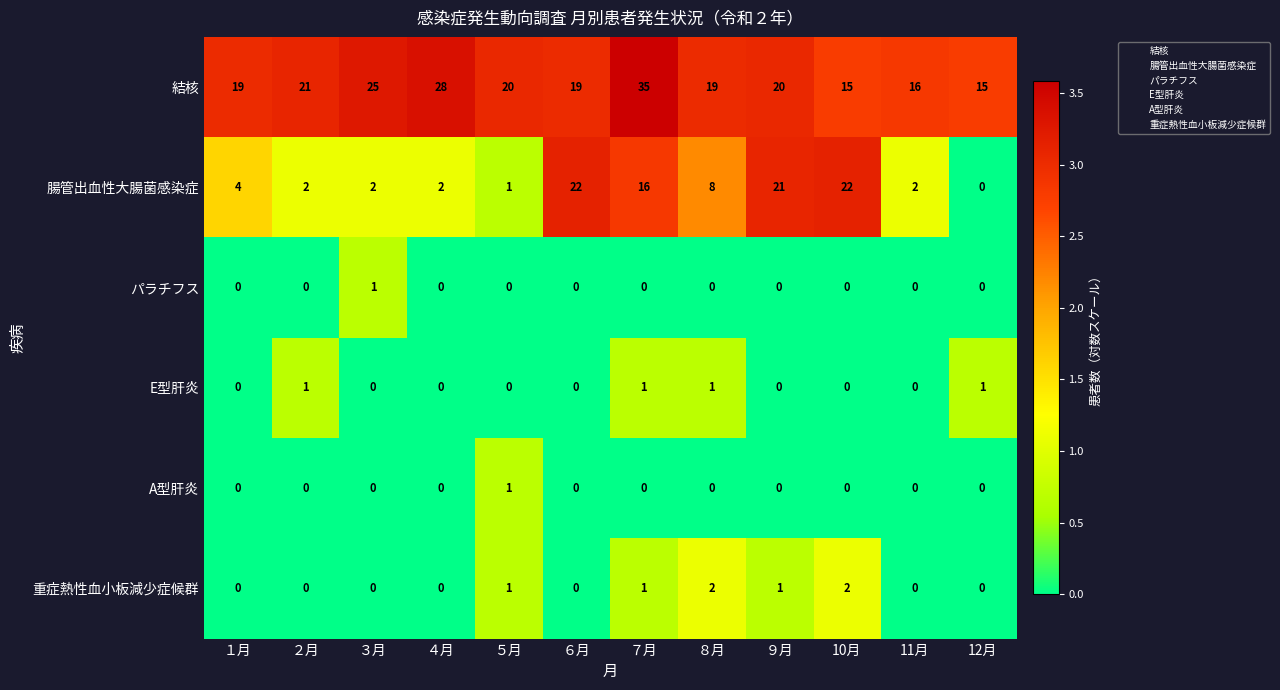

Which series has the widest spread of values?

腸管出血性大腸菌感染症